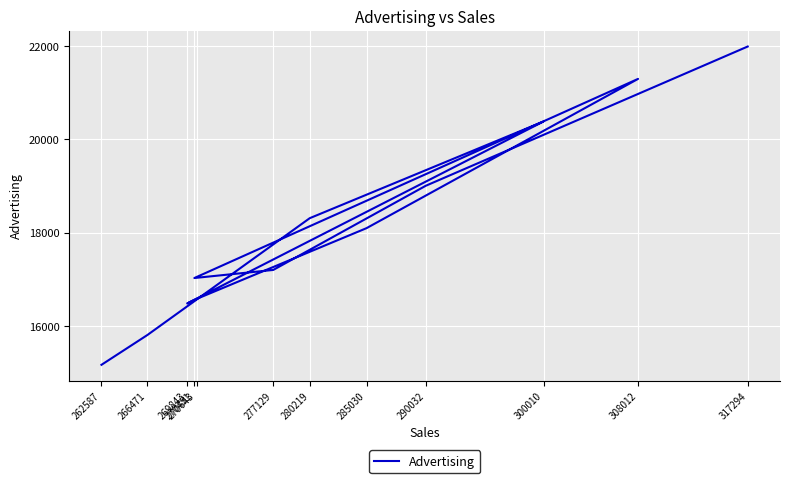

Reading right to left, list all the values displayed in this chart.

317294=21987.0	290032=19005.0	277129=17204.0	270451=17031.0	308012=21294.0	285030=18099.0	270643=16583.6	269843=16486.7	300010=20382.0	280219=18312.0	266471=15810.3	262587=15172.8